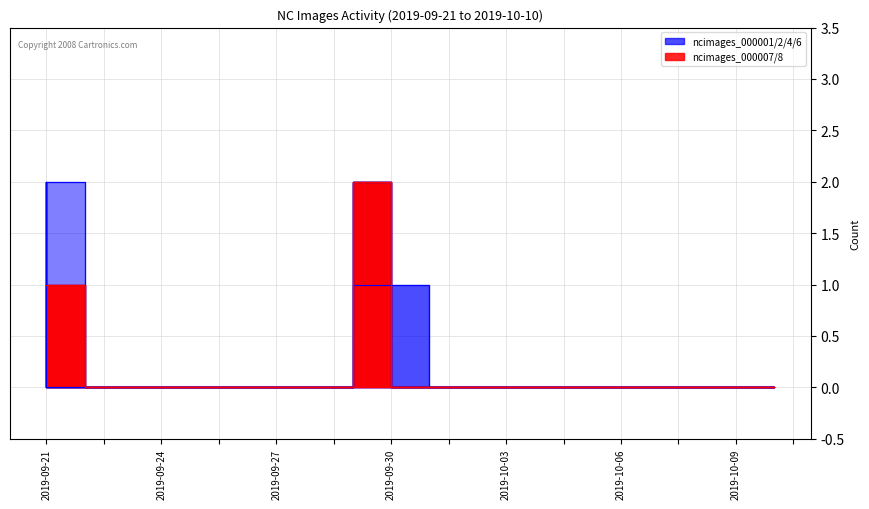

How many data points does each series have?

20